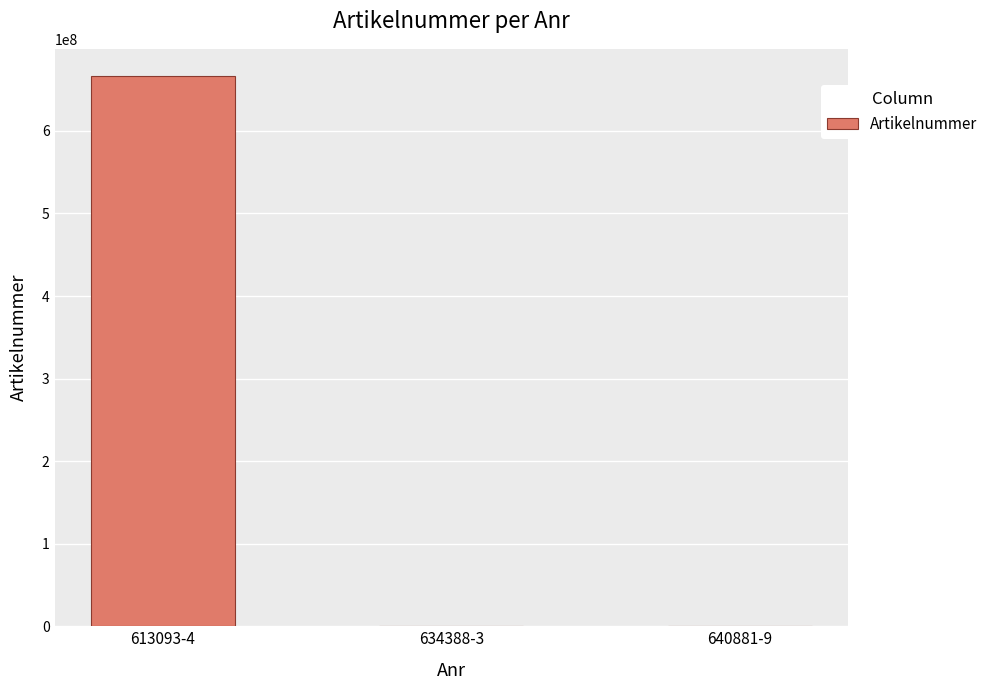

What is the greatest value displayed?

666151515